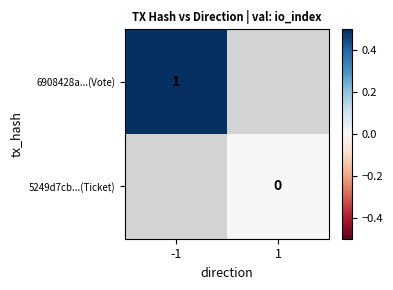

List the labels in order of 5249d7cb...(Ticket) value, smallest first.

-1, 1